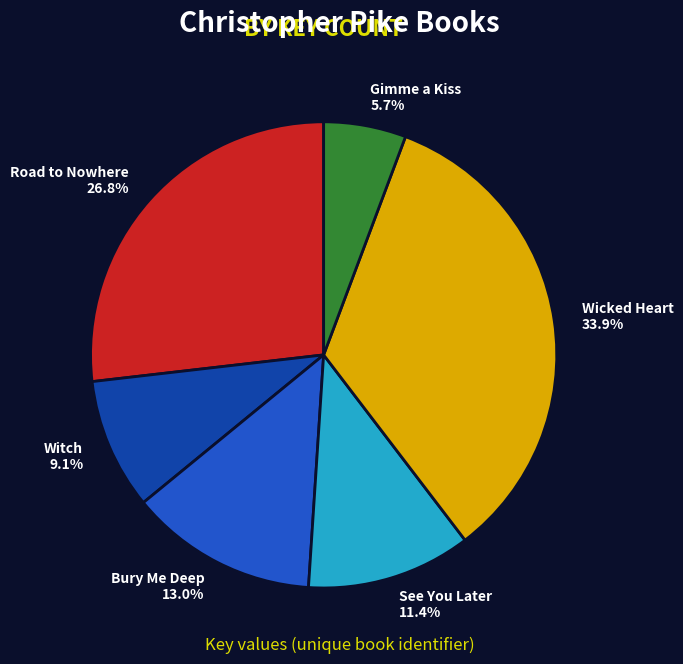

Between Wicked Heart and Gimme a Kiss, which is larger?

Wicked Heart